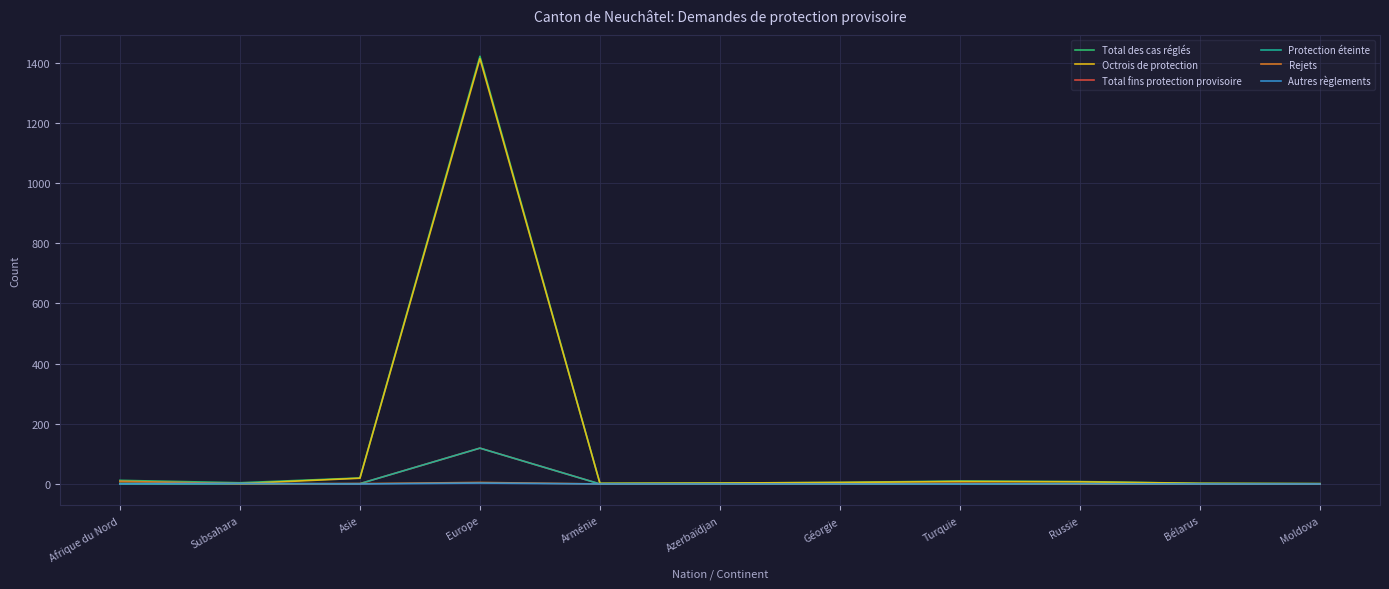

True or false: Total des cas réglés and Octrois de protection intersect in this chart.

False